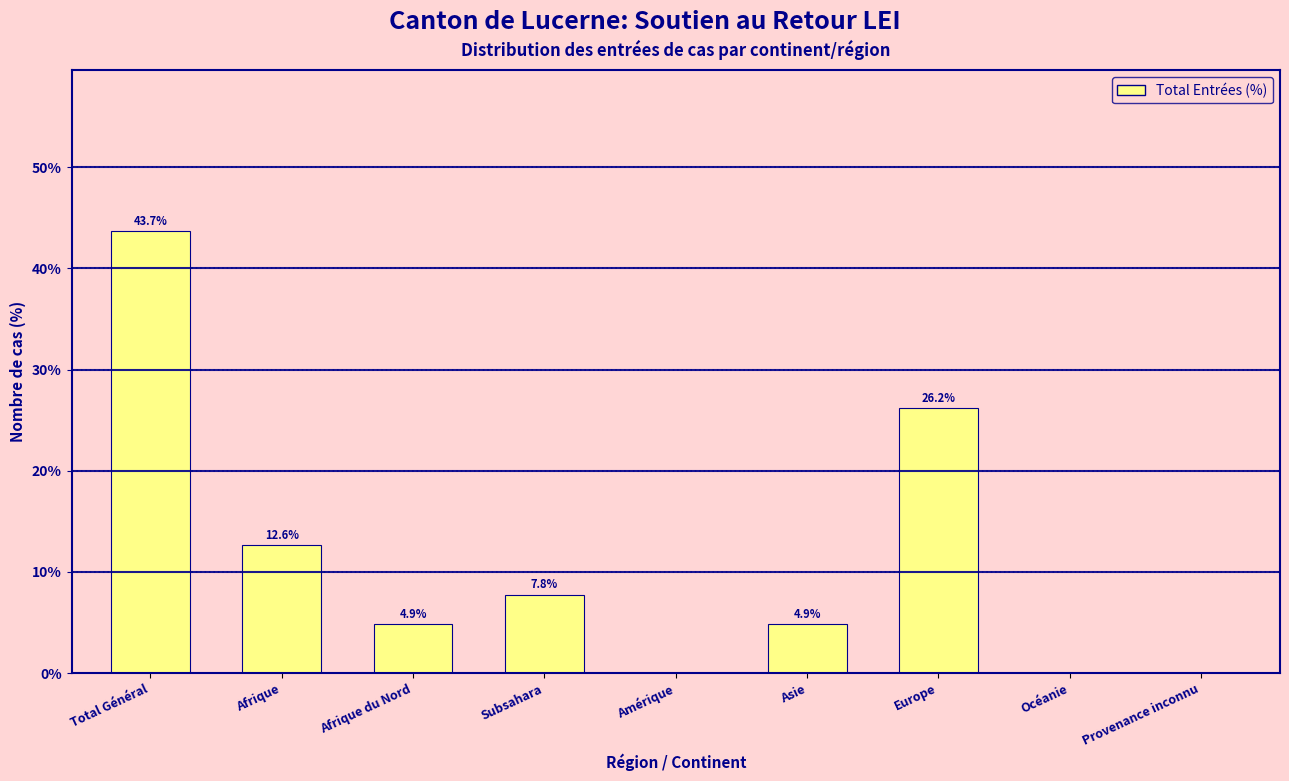

Reading right to left, extract all data points from this chart.

Provenance inconnu=0.0	Océanie=0.0	Europe=26.2	Asie=4.9	Amérique=0.0	Subsahara=7.8	Afrique du Nord=4.9	Afrique=12.6	Total Général=43.7